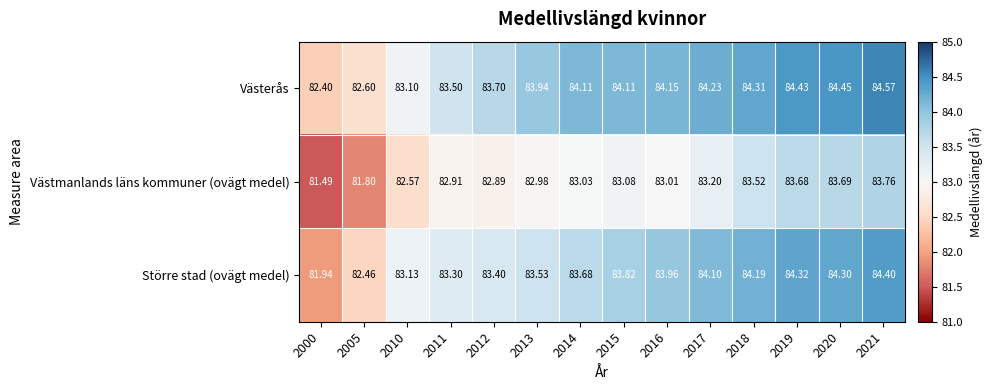

Between 2015 and 2017, which series saw the biggest shift?

Större stad (ovägt medel)